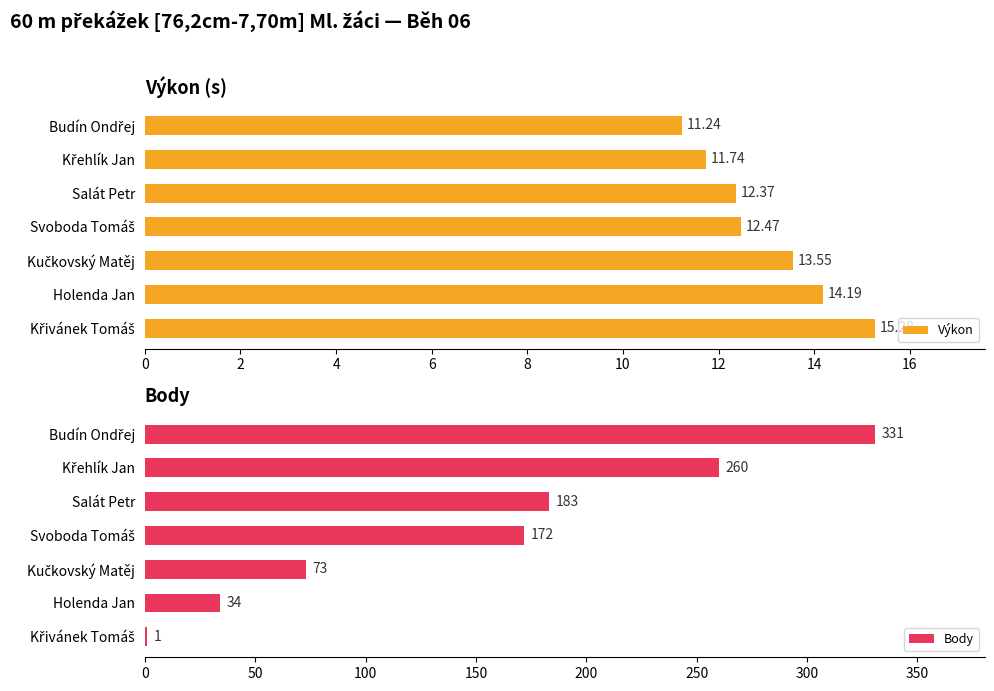

How many Body values are between 34 and 260?

5